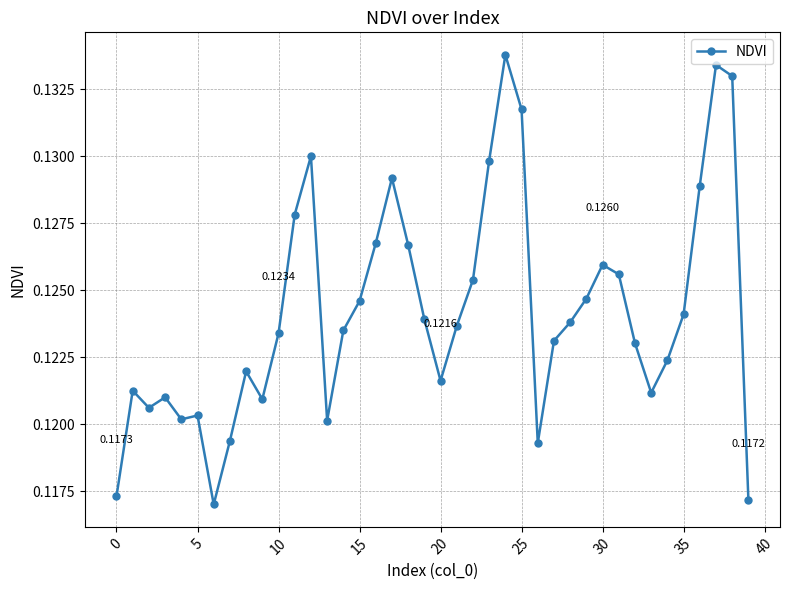

True or false: the data has more than 2 interior local peaks.

True